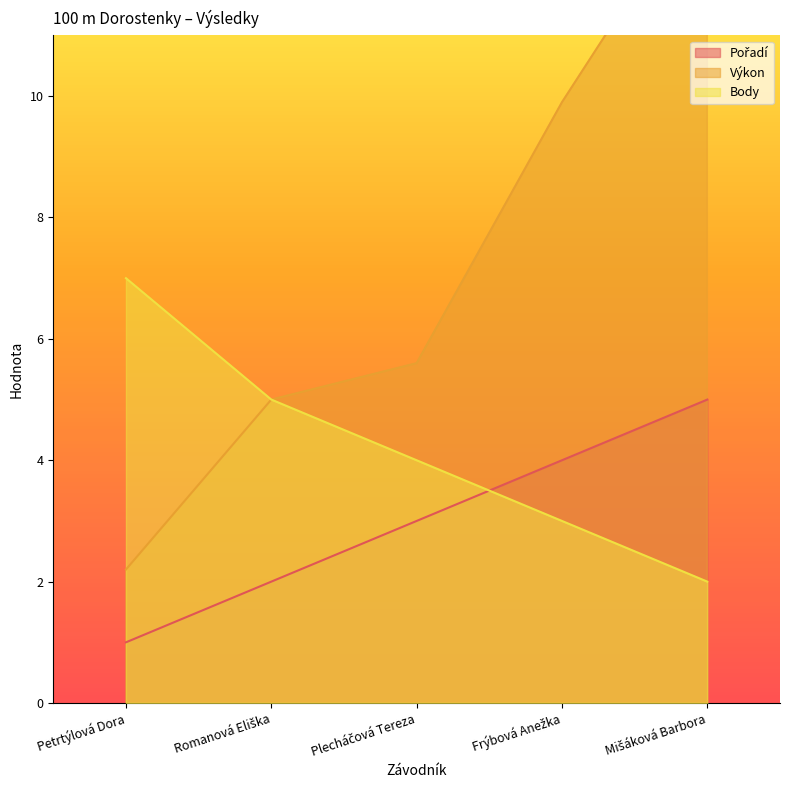

What is the value of the Výkon point at the 4th from the left?

9.9